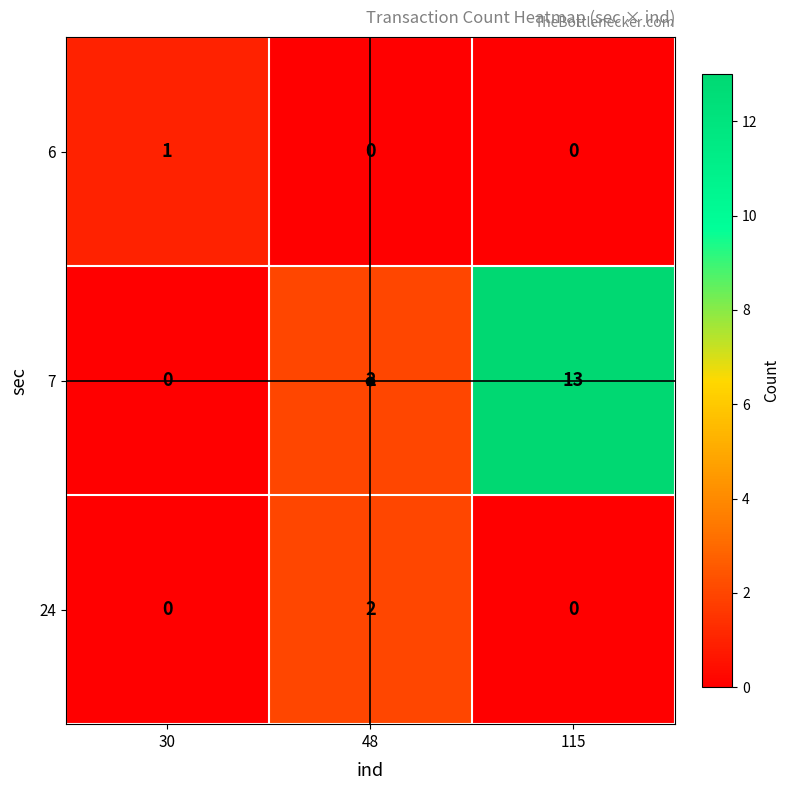

What is the maximum value shown in the chart?

13